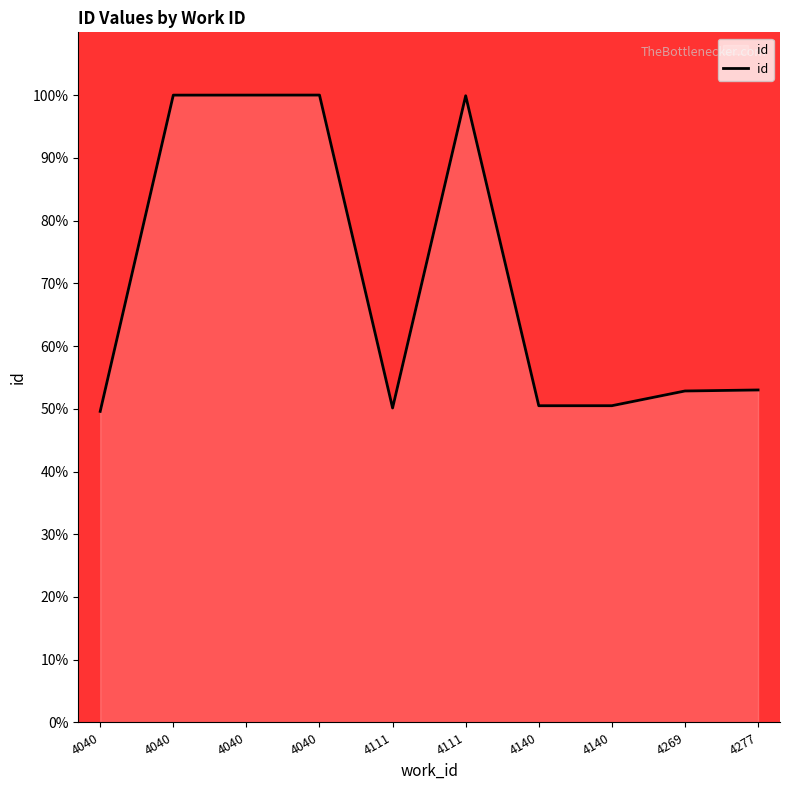

Where does the data first go above 52?

4040